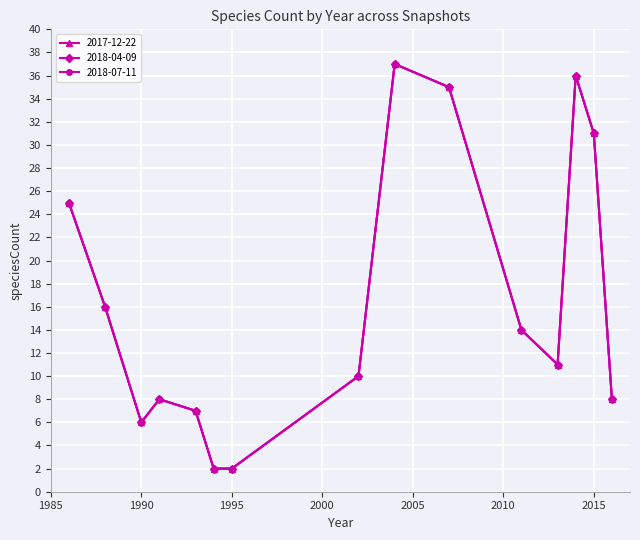

Reading right to left, transcribe all the data shown in this chart.

2017-12-22: 2016=8	2015=31	2014=36	2013=11	2011=14	2007=35	2004=37	2002=10	1995=2	1994=2	1993=7	1991=8	1990=6	1988=16	1986=25
2018-04-09: 2016=8	2015=31	2014=36	2013=11	2011=14	2007=35	2004=37	2002=10	1995=2	1994=2	1993=7	1991=8	1990=6	1988=16	1986=25
2018-07-11: 2016=8	2015=31	2014=36	2013=11	2011=14	2007=35	2004=37	2002=10	1995=2	1994=2	1993=7	1991=8	1990=6	1988=16	1986=25